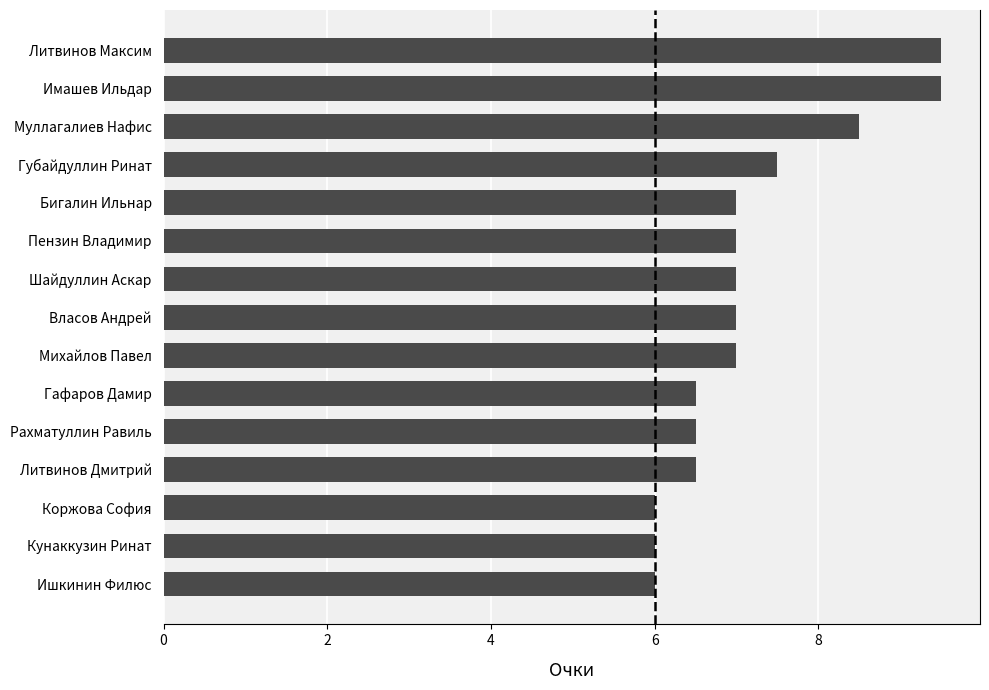

How many values are below 7?

6